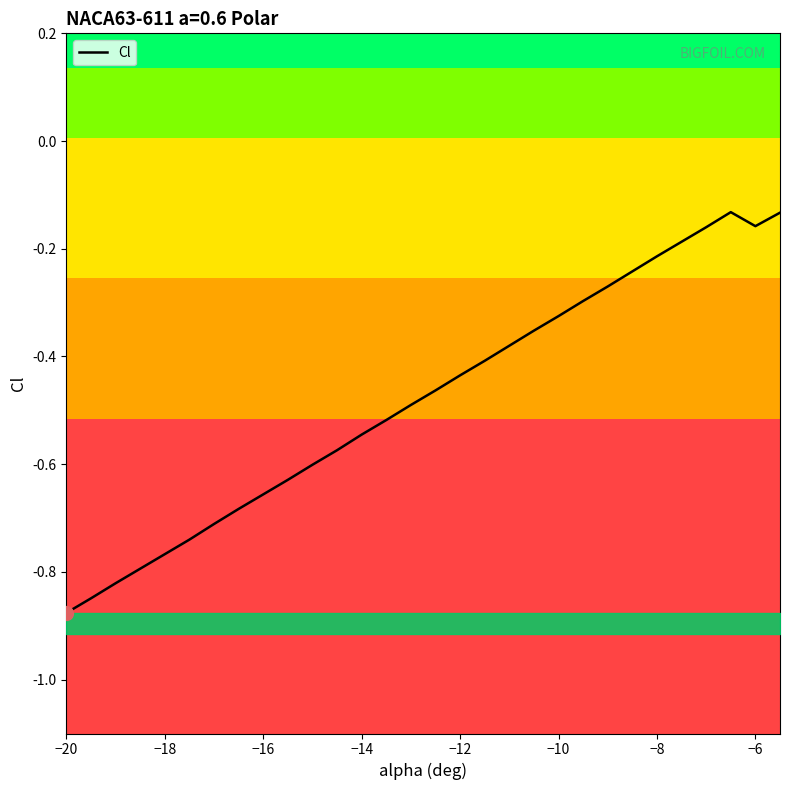

True or false: the data shows -0.3 at −14.

False